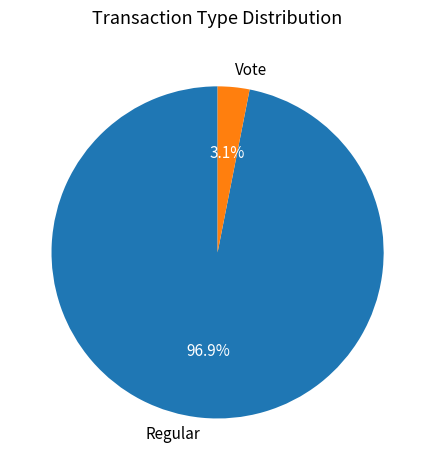

To the nearest percent, what is the average slice percentage?

50%